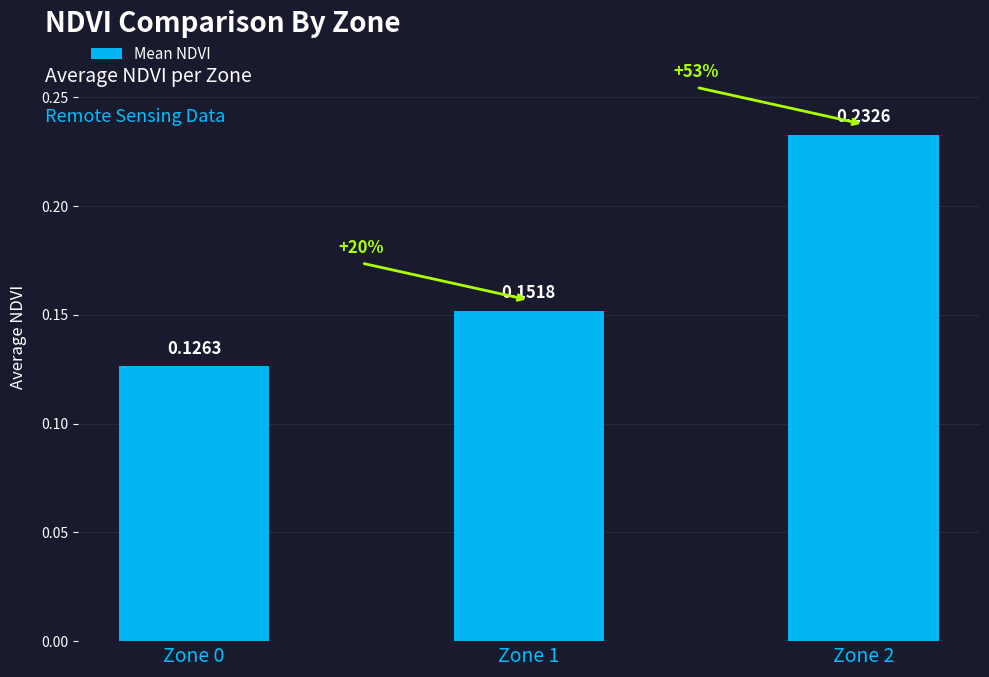

Where is the data nearest to the value 0?

Zone 0